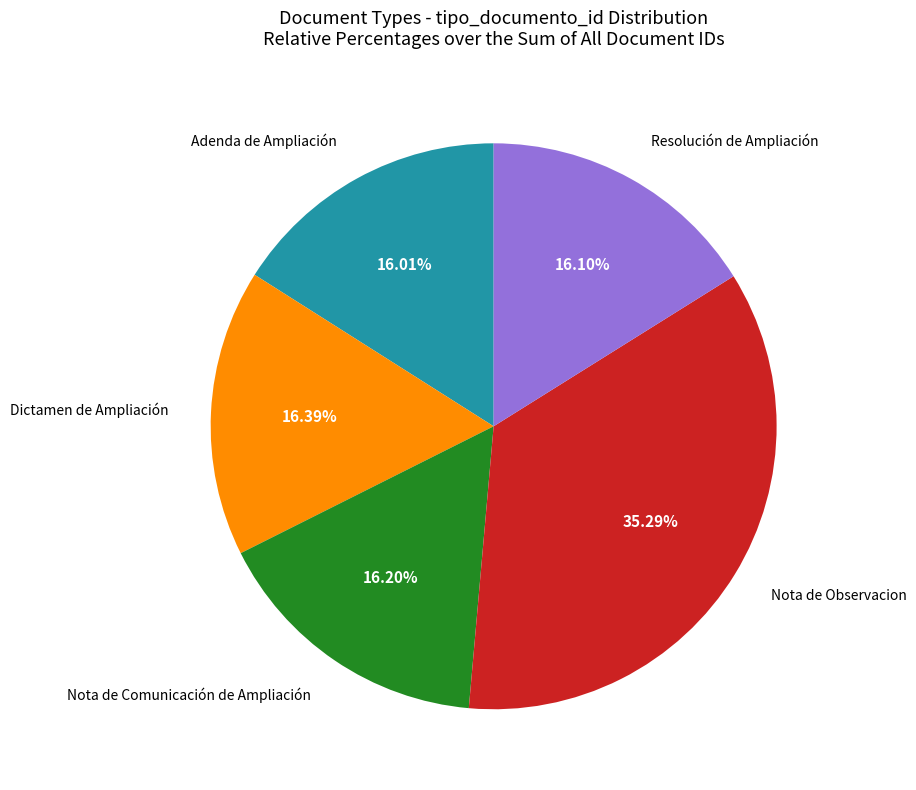

What percentage is the Nota de Observacion slice, to the nearest percent?

35%